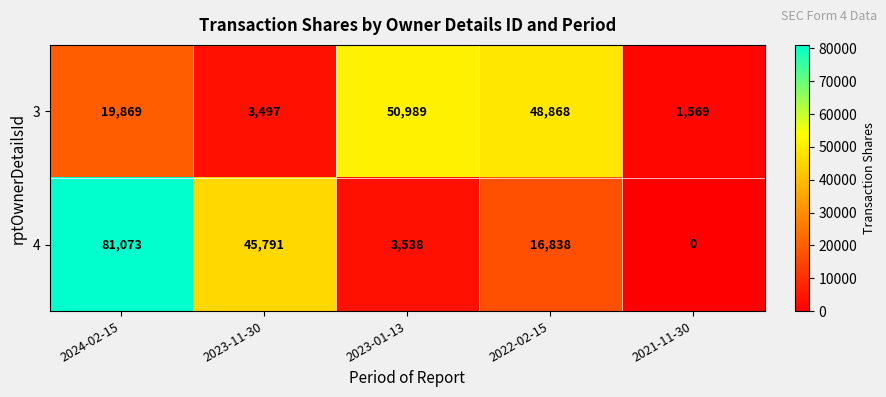

Reading left to right, extract all data points from this chart.

3: 2024-02-15=19869	2023-11-30=3497	2023-01-13=50989	2022-02-15=48868	2021-11-30=1569
4: 2024-02-15=81073	2023-11-30=45791	2023-01-13=3538	2022-02-15=16838	2021-11-30=0